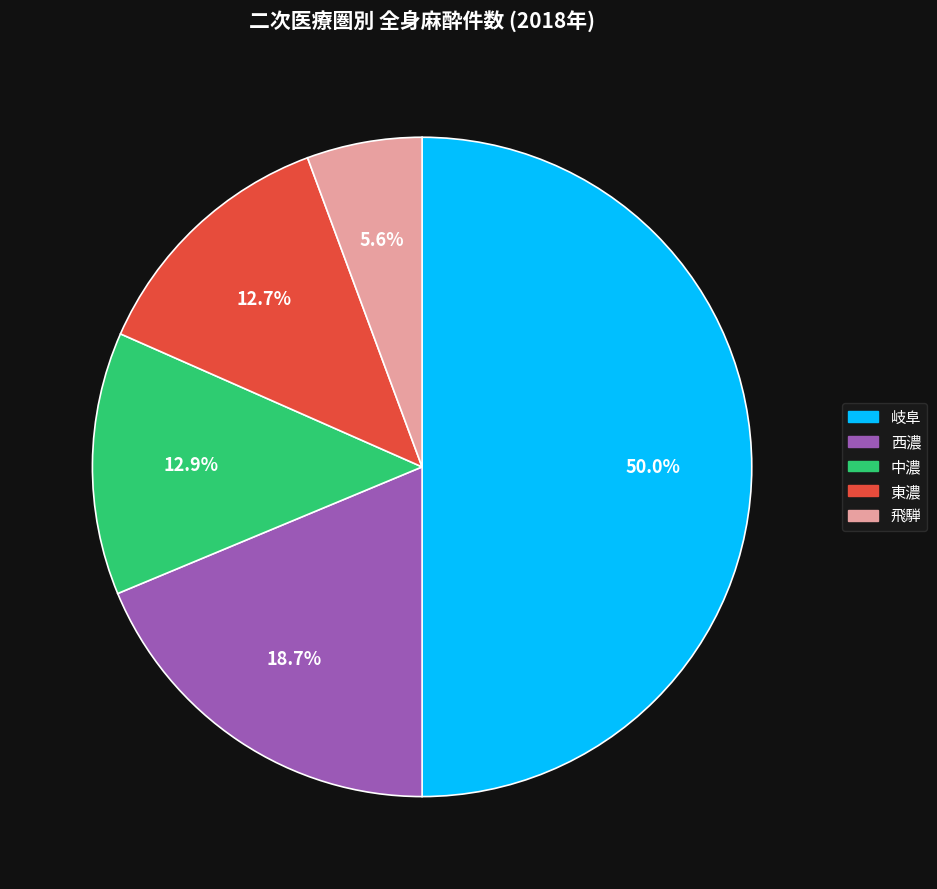

The 中濃 slice represents 19% of the pie. True or false?

False